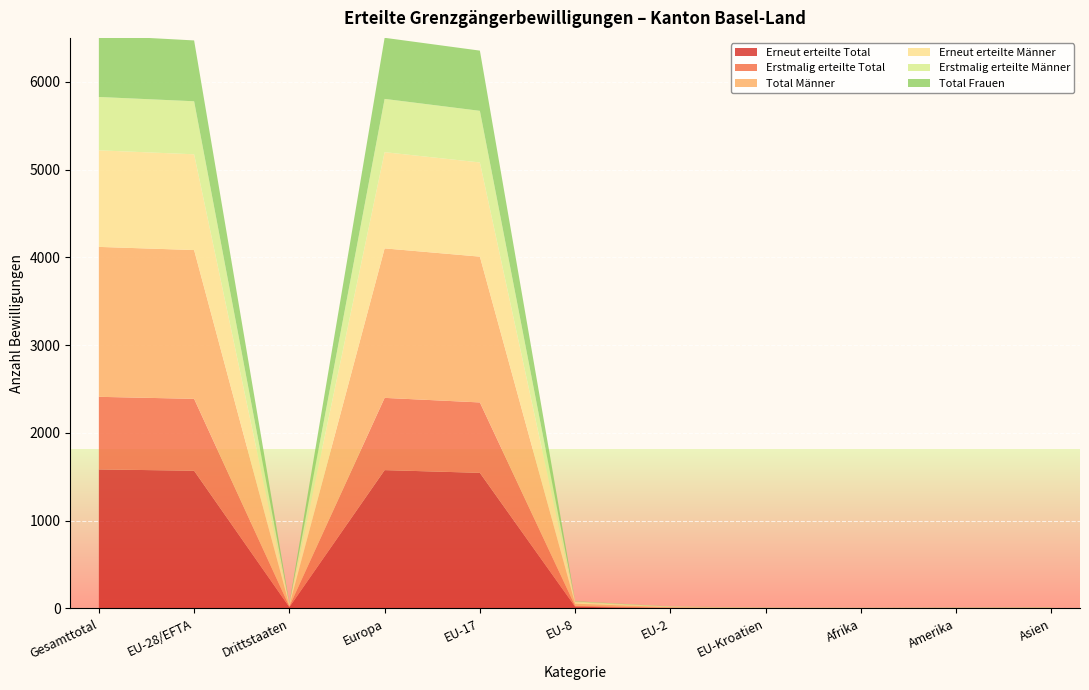

Reading right to left, what are all the values shown in this chart?

Erneut erteilte Total: Asien=3	Amerika=3	Afrika=2	EU-Kroatien=3	EU-2=1	EU-8=20	EU-17=1545	Europa=1576	Drittstaaten=15	EU-28/EFTA=1569	Gesamttotal=1584
Erstmalig erteilte Total: Asien=2	Amerika=1	Afrika=1	EU-Kroatien=1	EU-2=7	EU-8=9	EU-17=802	Europa=823	Drittstaaten=8	EU-28/EFTA=819	Gesamttotal=827
Total Männer: Asien=2	Amerika=1	Afrika=2	EU-Kroatien=2	EU-2=7	EU-8=25	EU-17=1661	Europa=1703	Drittstaaten=13	EU-28/EFTA=1695	Gesamttotal=1708
Erneut erteilte Männer: Asien=1	Amerika=1	Afrika=2	EU-Kroatien=2	EU-2=0	EU-8=16	EU-17=1073	Europa=1096	Drittstaaten=9	EU-28/EFTA=1091	Gesamttotal=1100
Erstmalig erteilte Männer: Asien=1	Amerika=0	Afrika=0	EU-Kroatien=0	EU-2=7	EU-8=9	EU-17=588	Europa=607	Drittstaaten=4	EU-28/EFTA=604	Gesamttotal=608
Total Frauen: Asien=3	Amerika=3	Afrika=1	EU-Kroatien=2	EU-2=1	EU-8=4	EU-17=686	Europa=696	Drittstaaten=10	EU-28/EFTA=693	Gesamttotal=703